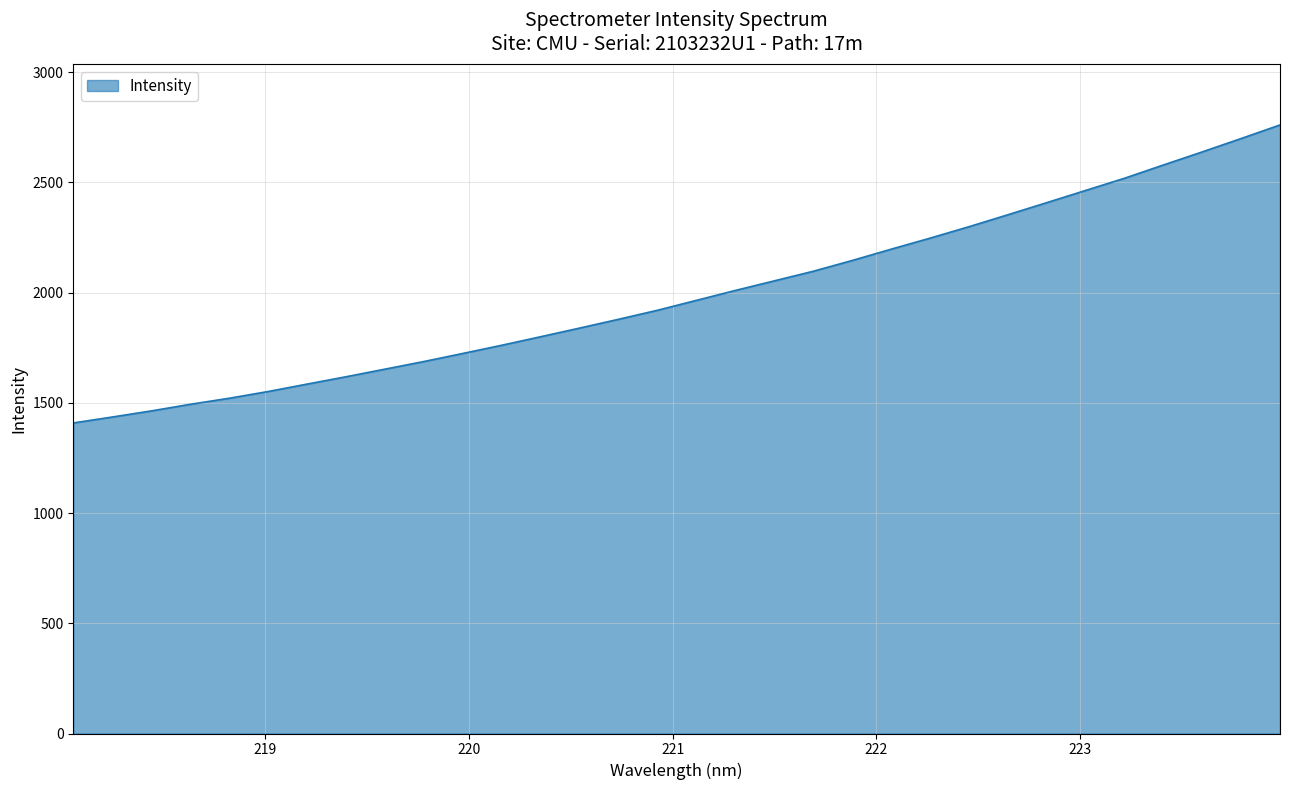

What is the difference between the maximum and minimum values?

1351.8